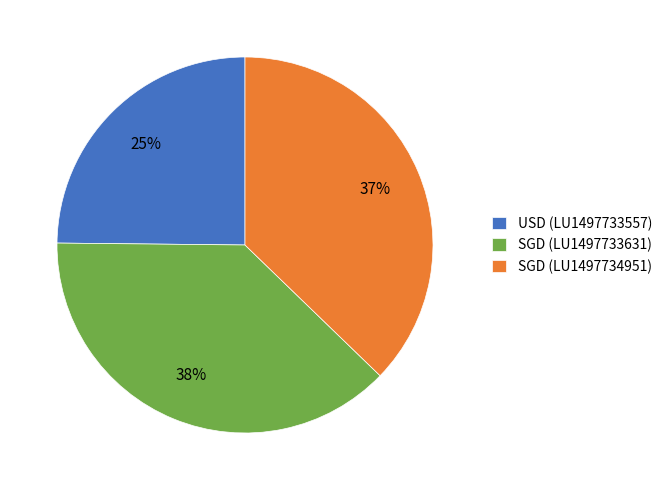

To the nearest percent, what is the combined percentage of SGD (LU1497734951) and USD (LU1497733557)?

62%